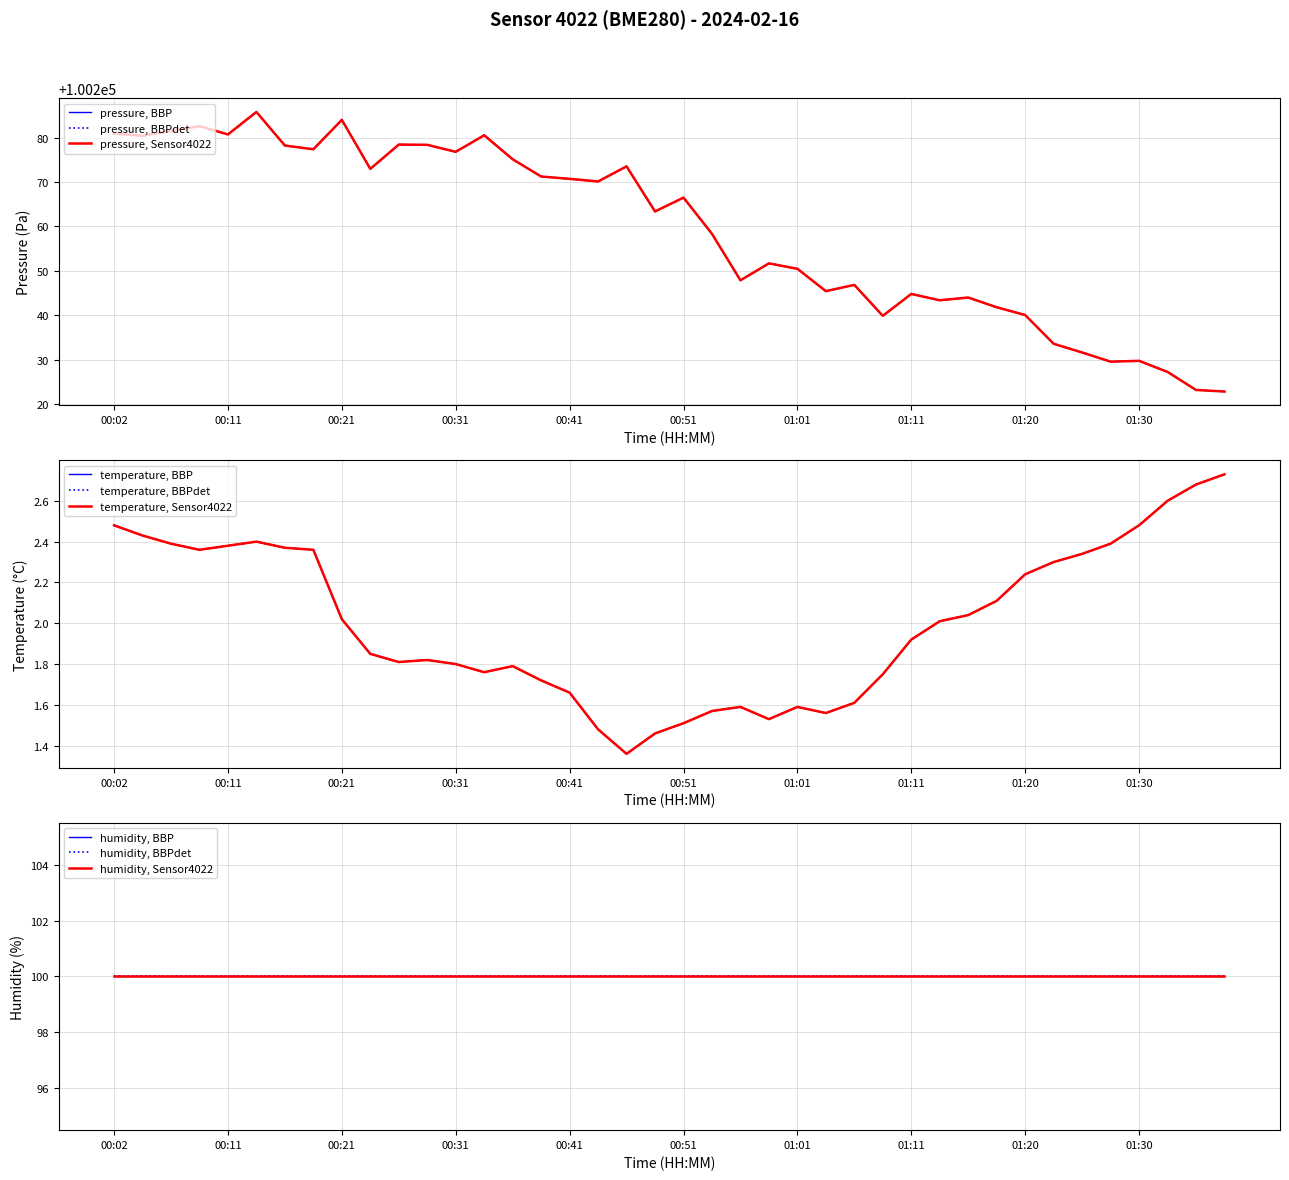

True or false: temperature and pressure cross at least once.

False